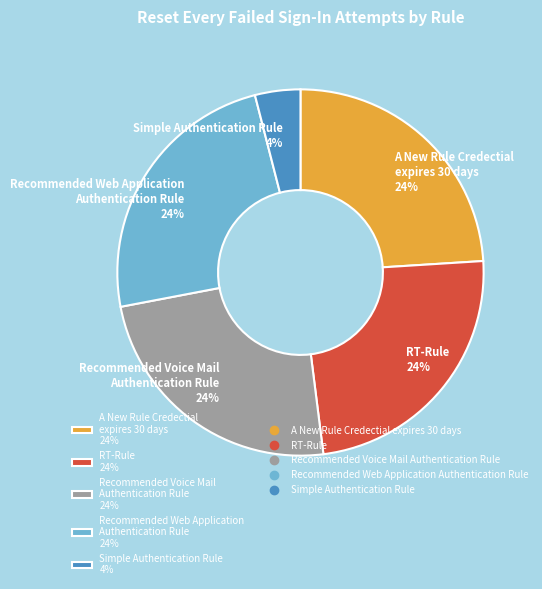

What is the ratio of the value at Recommended Voice Mail Authentication Rule to the value at Simple Authentication Rule?

6.0